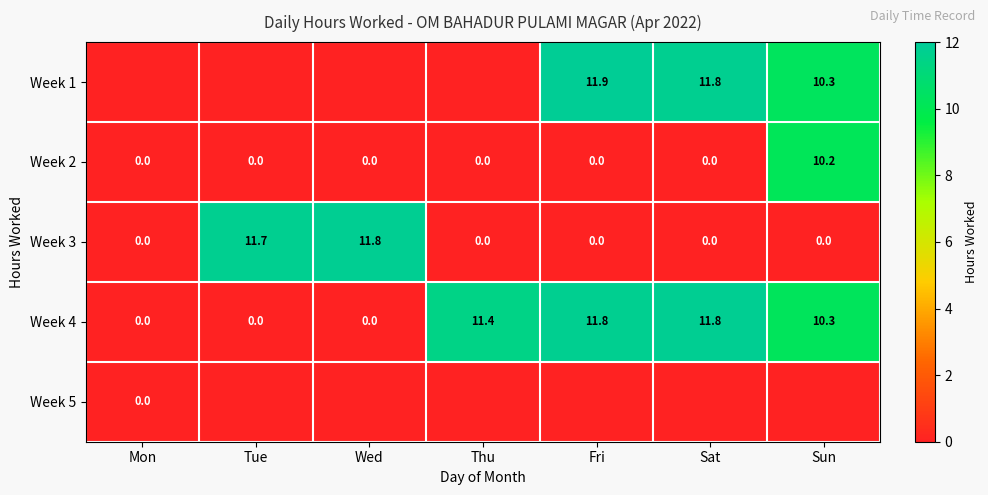

The value of Week 4 at Thu is 6.9. True or false?

False